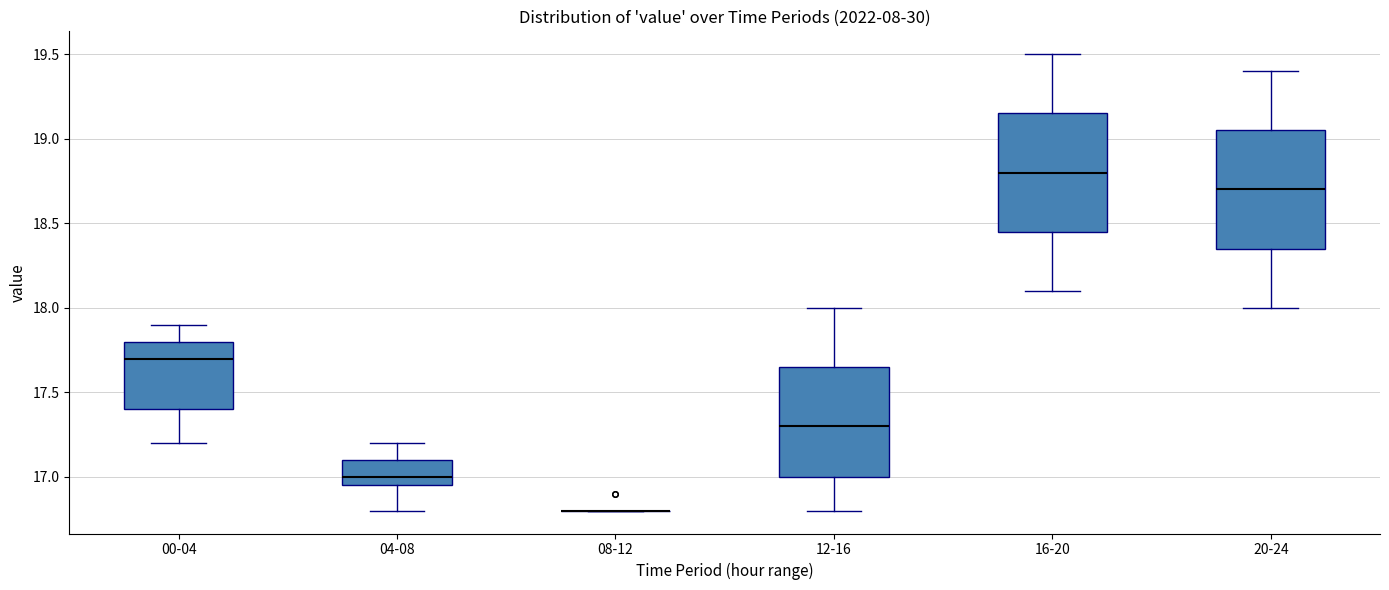

Reading left to right, transcribe this box plot: for each box, give where its median line is, the range the box spans, and where its two whiskers end, as read against the y-axis. The values are not printed on the chart, so give them approximately, as read against the axis.

00-04: median 17.70, box 17.40 to 17.80, whiskers 17.20 to 17.90
04-08: median 17.00, box 16.95 to 17.10, whiskers 16.80 to 17.20
08-12: box collapsed to a line at 16.80, whiskers 16.80 to 16.80
12-16: median 17.30, box 17.00 to 17.65, whiskers 16.80 to 18.00
16-20: median 18.80, box 18.45 to 19.15, whiskers 18.10 to 19.50
20-24: median 18.70, box 18.35 to 19.05, whiskers 18.00 to 19.40